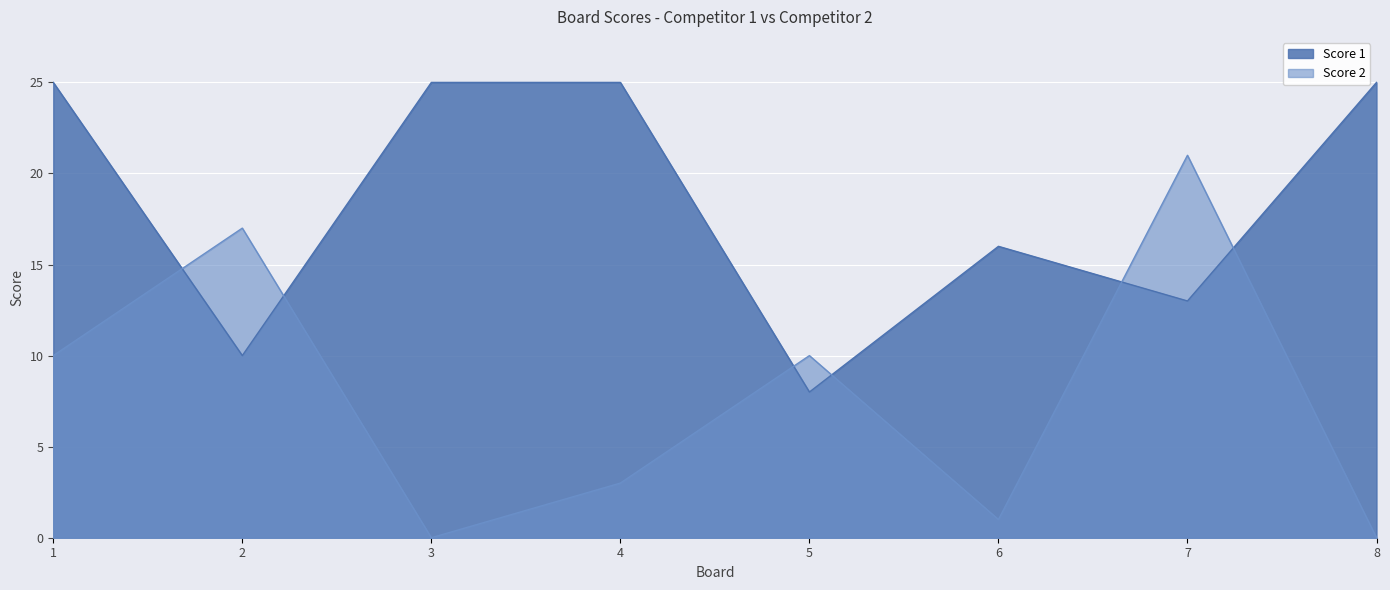

What is the value of the Score 2 point at the 6th from the left?

1